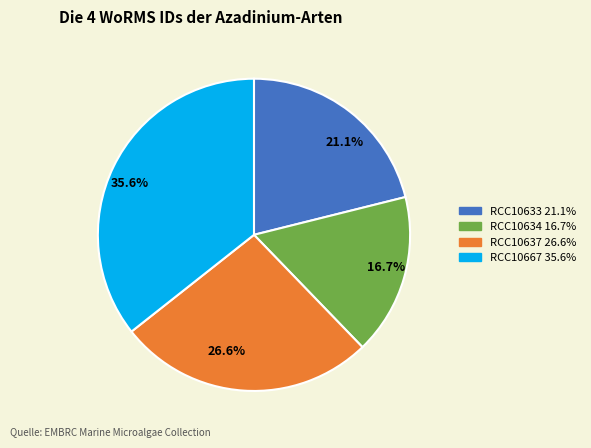

How much of the chart is everything except RCC10633?

78.9%